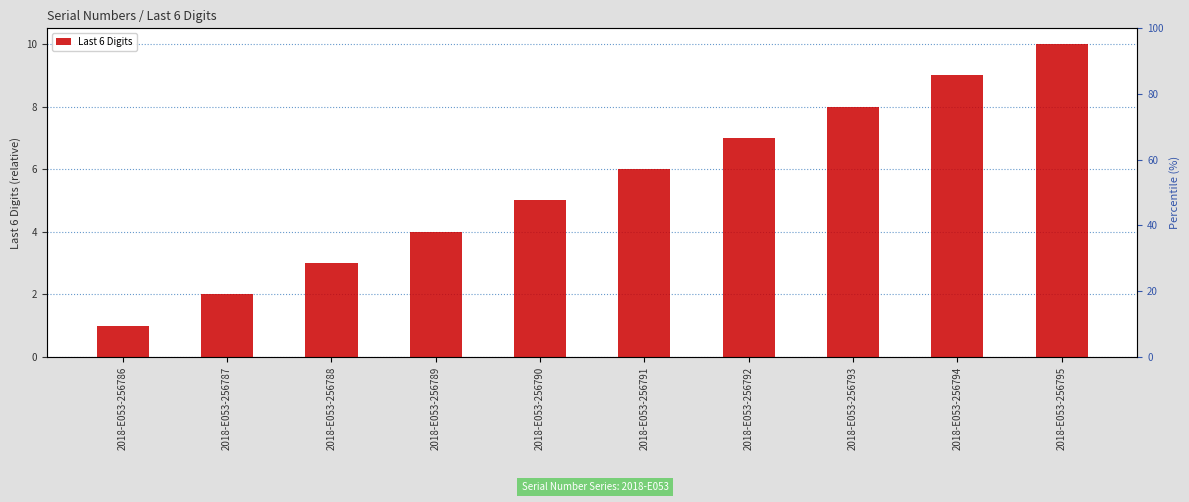

How many values are between 3 and 8?

6